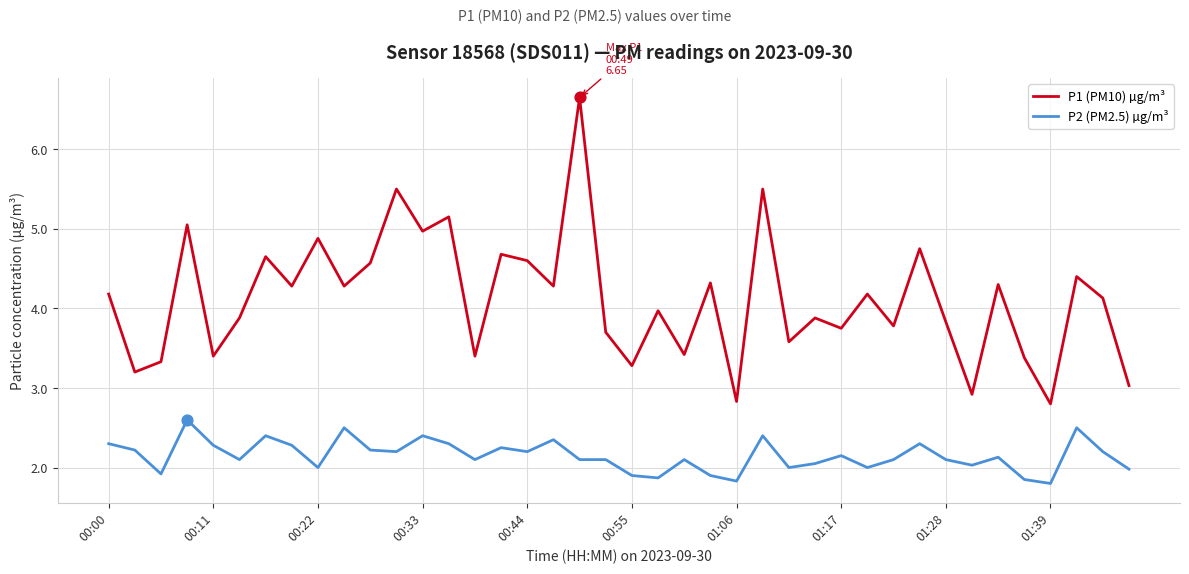

Which series has the largest range (max minus min)?

P1 (PM10) µg/m³